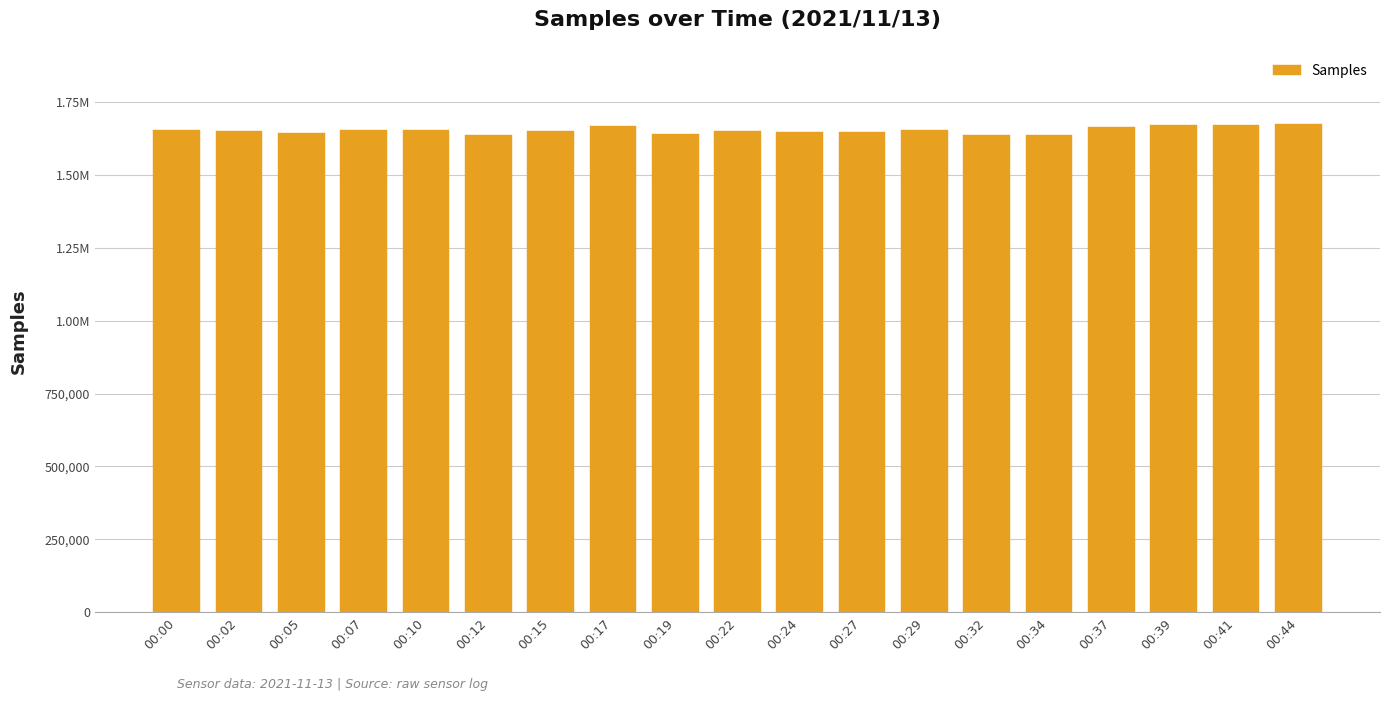

List the labels in order of value, largest first.

00:44, 00:39, 00:41, 00:17, 00:37, 00:29, 00:00, 00:10, 00:07, 00:15, 00:22, 00:02, 00:24, 00:27, 00:05, 00:19, 00:32, 00:34, 00:12